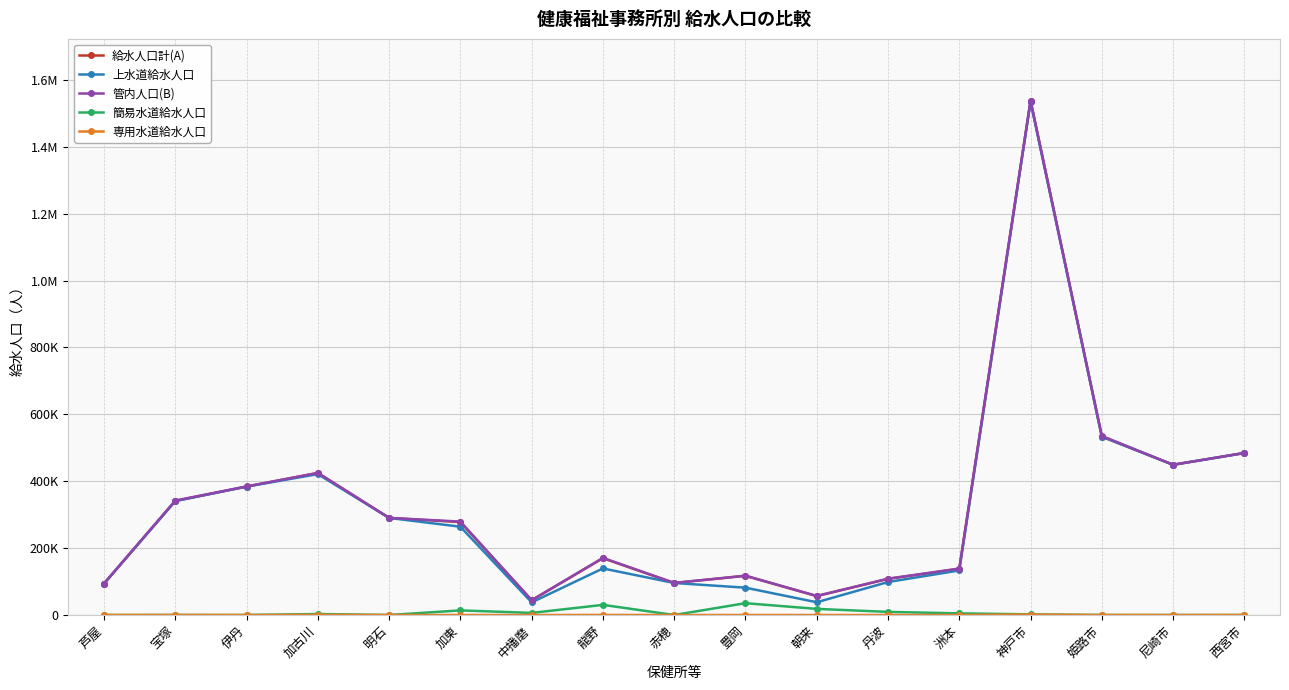

What is the label of the 15th point from the right?

伊丹